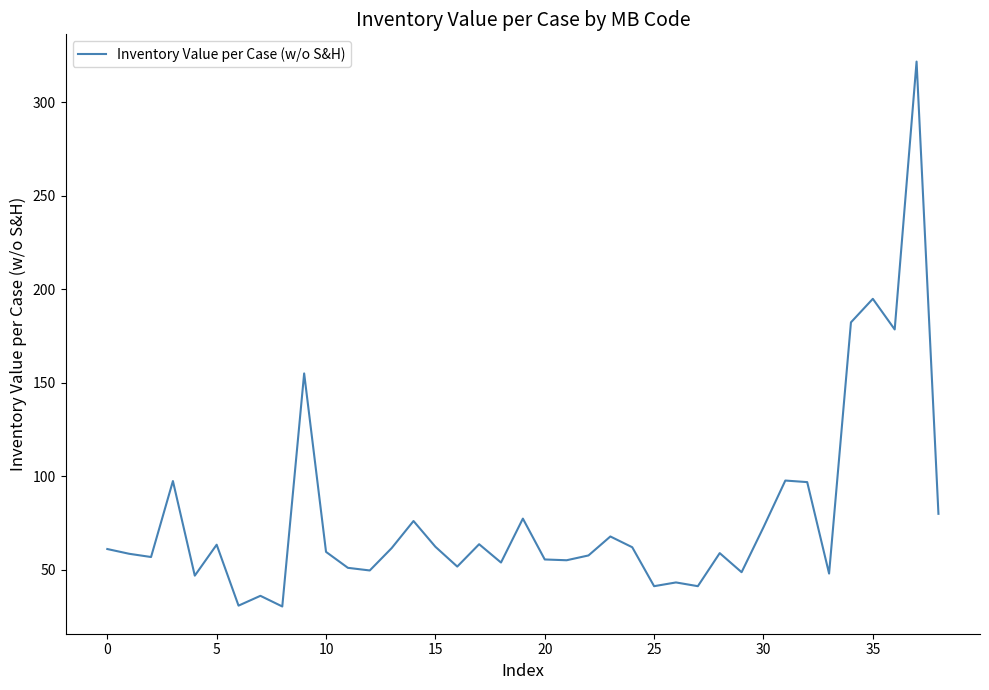

What is the maximum value shown in the chart?

321.7